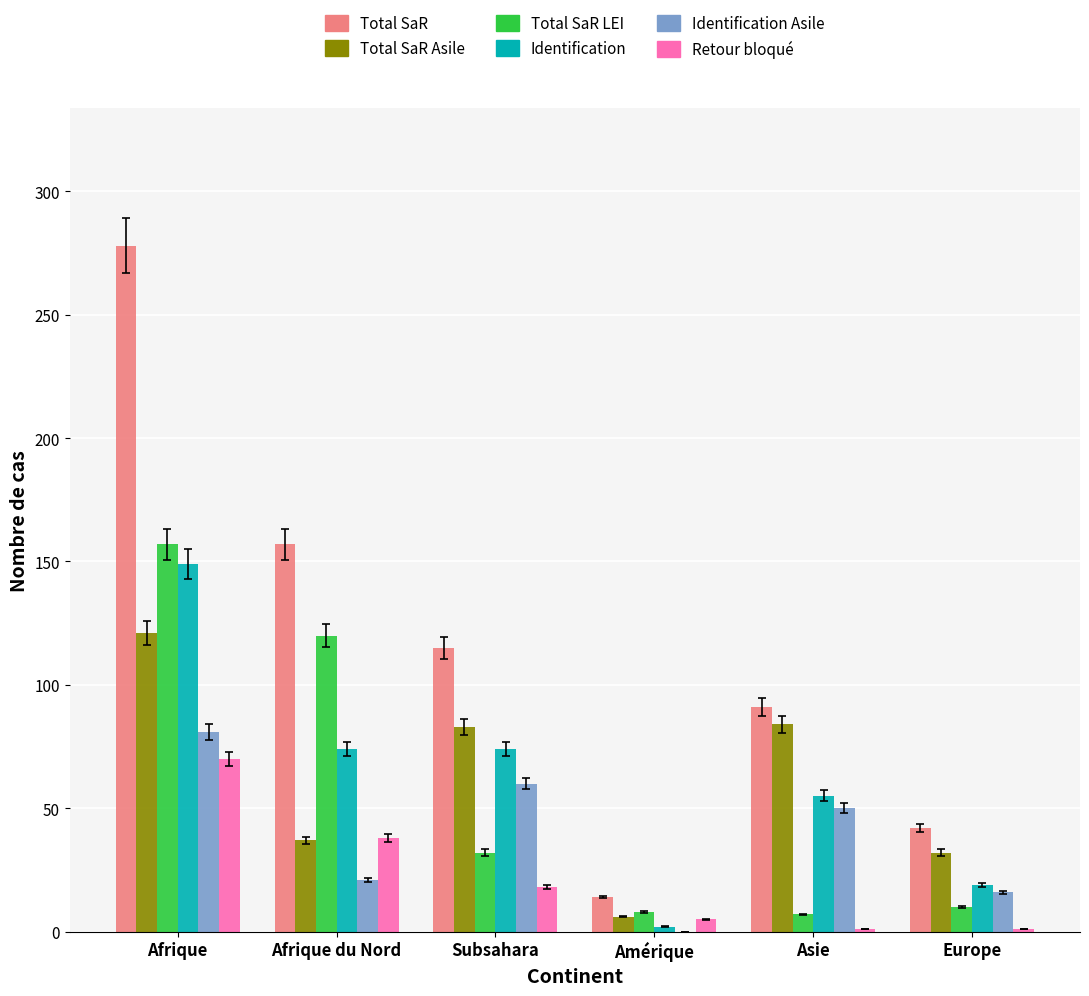

What is the total value across all series at Subsahara?

382